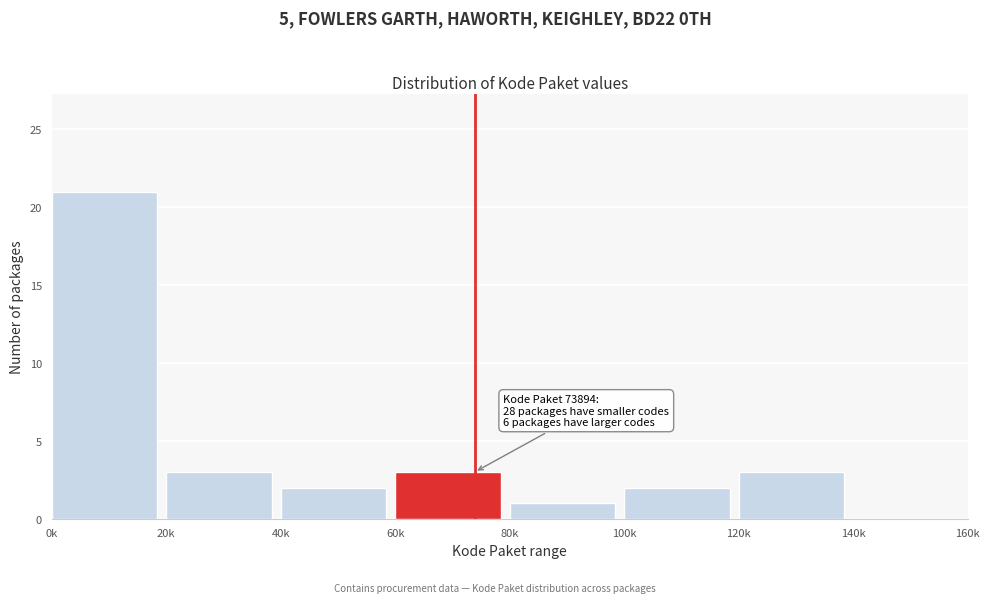

At which category does the chart reach its peak across all series?

0k